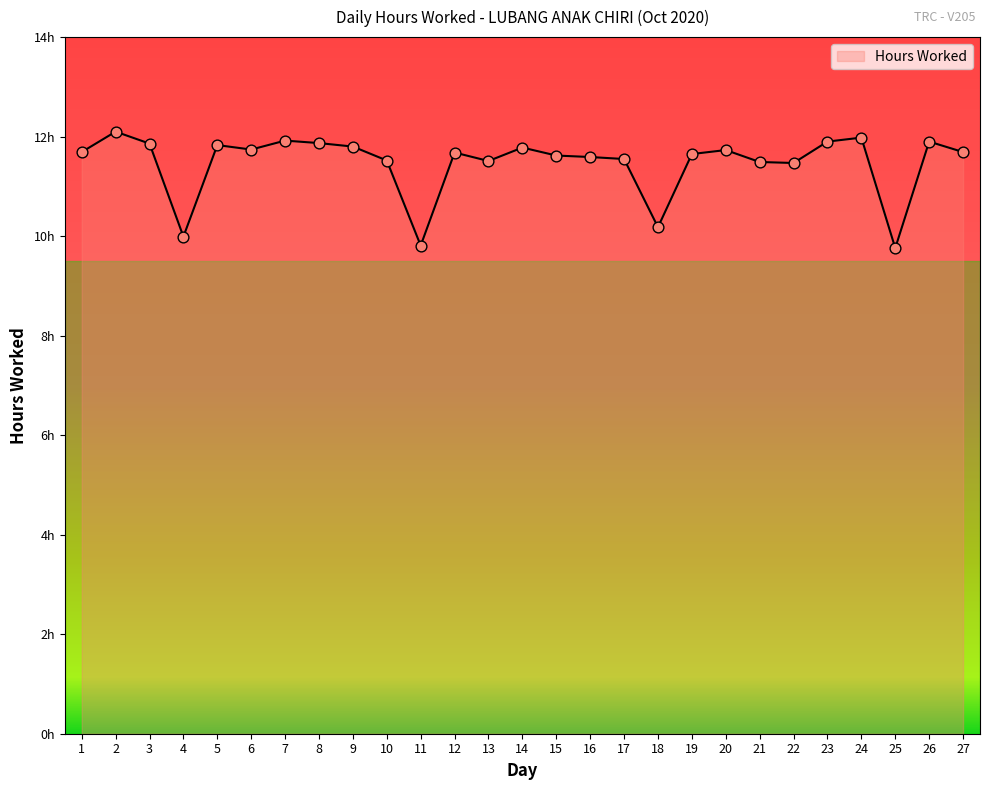

Does the chart have visible grid lines?

No